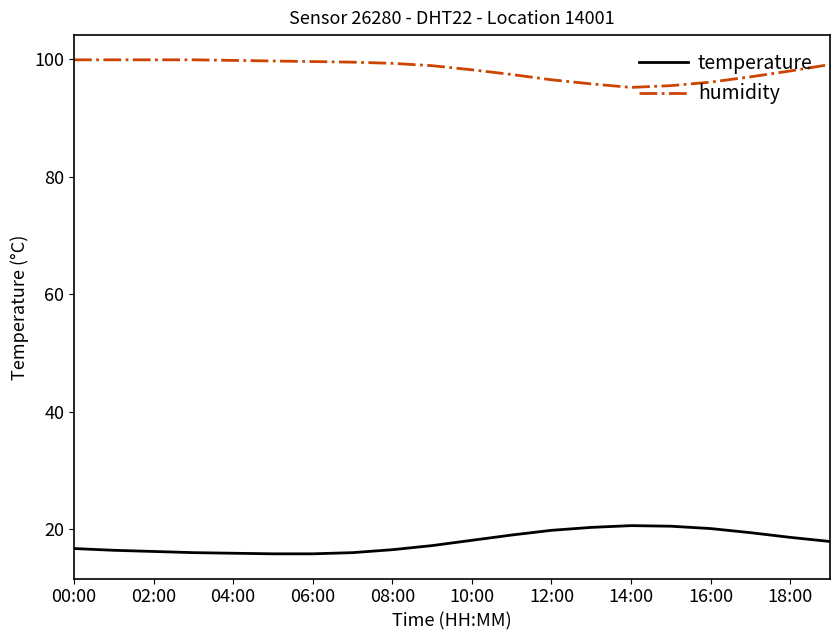

Does the chart have visible grid lines?

No